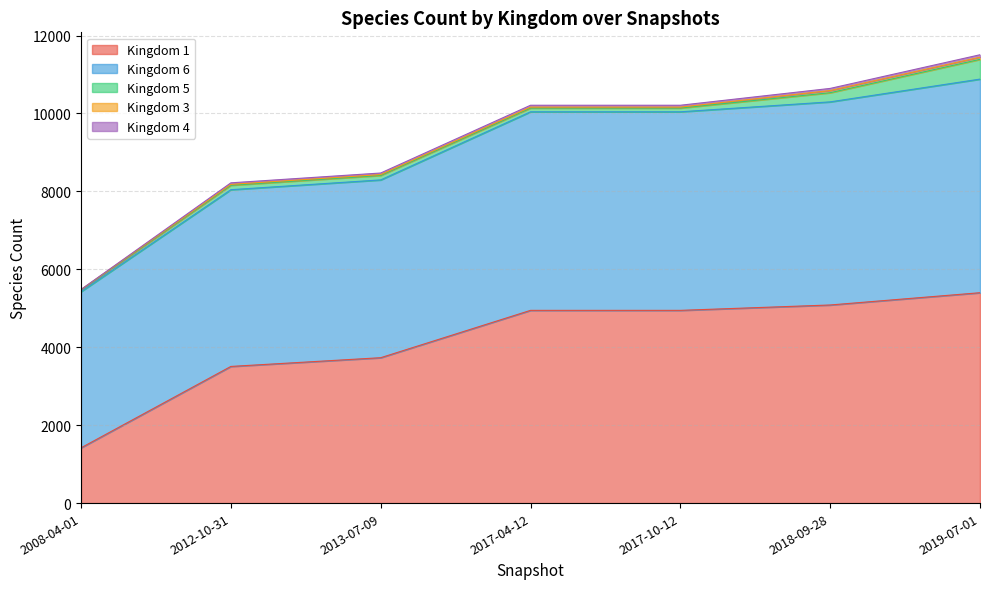

What is the smallest value displayed?

3